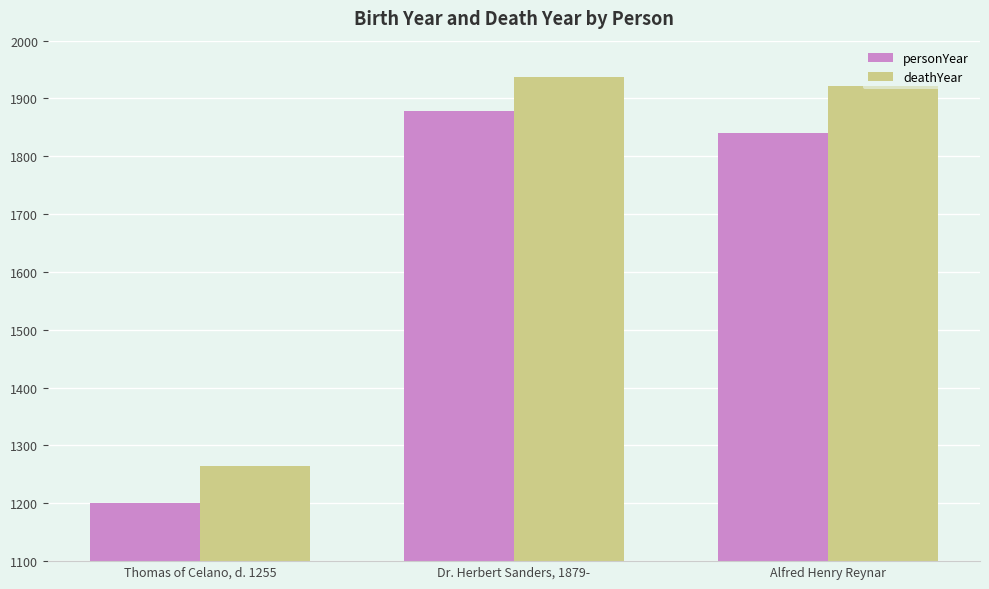

At which category is the sum across all series the highest?

Dr. Herbert Sanders, 1879-